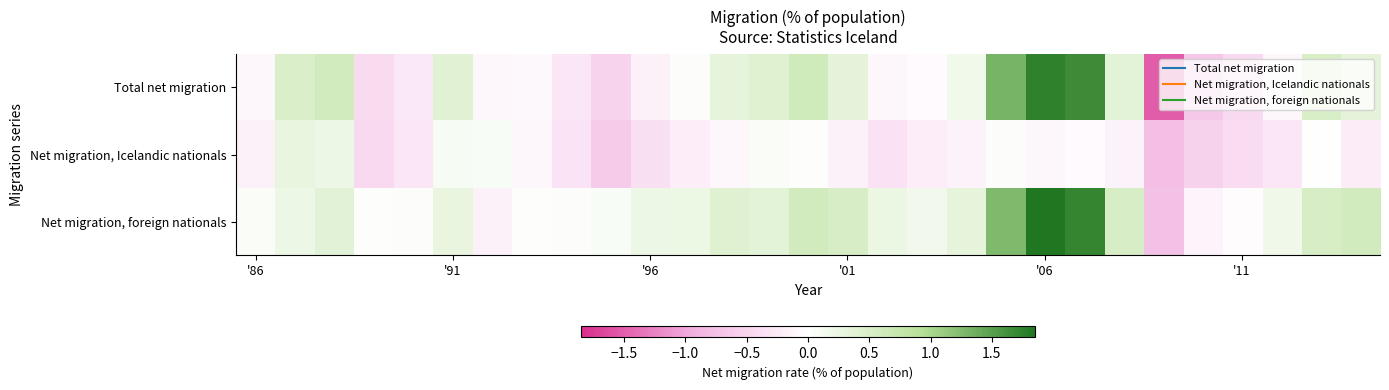

At how many categories does at least one series exceed 1?

3